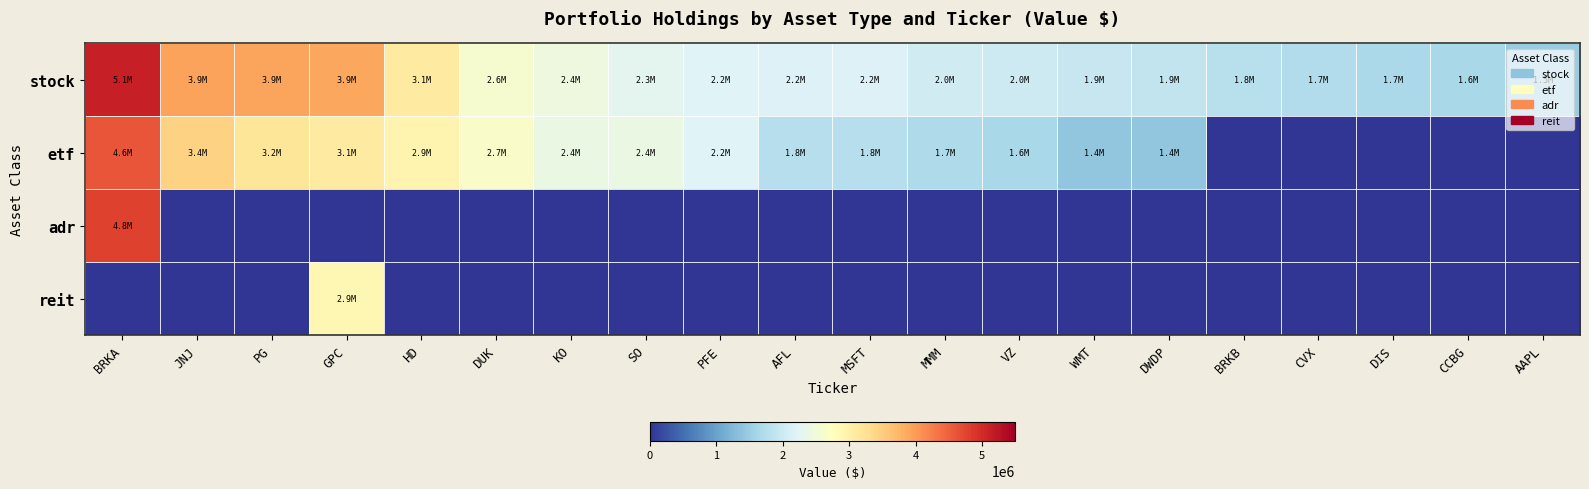

Which series has the largest range (max minus min)?

adr